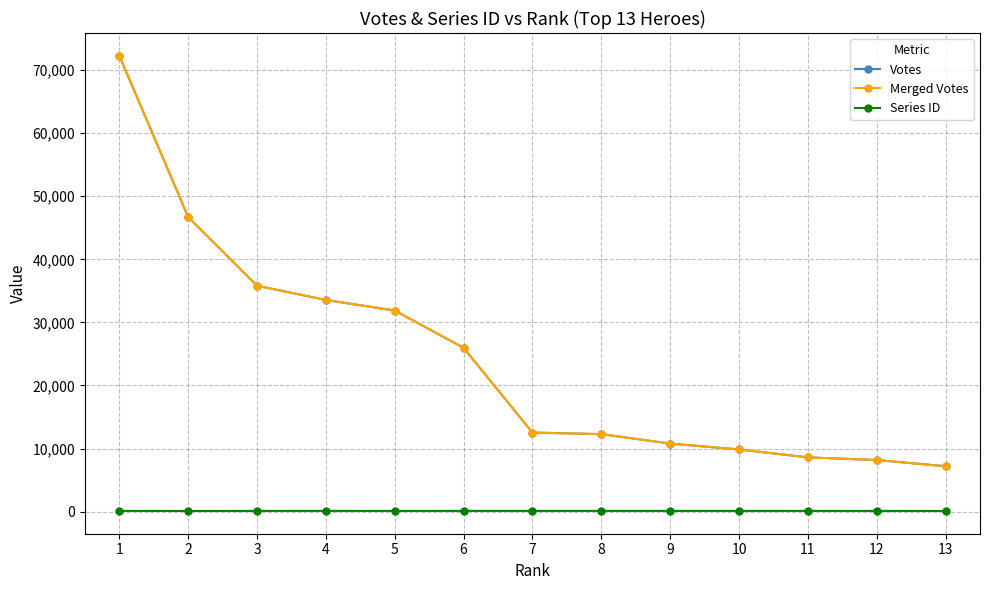

True or false: Votes and Merged Votes cross at least once.

False